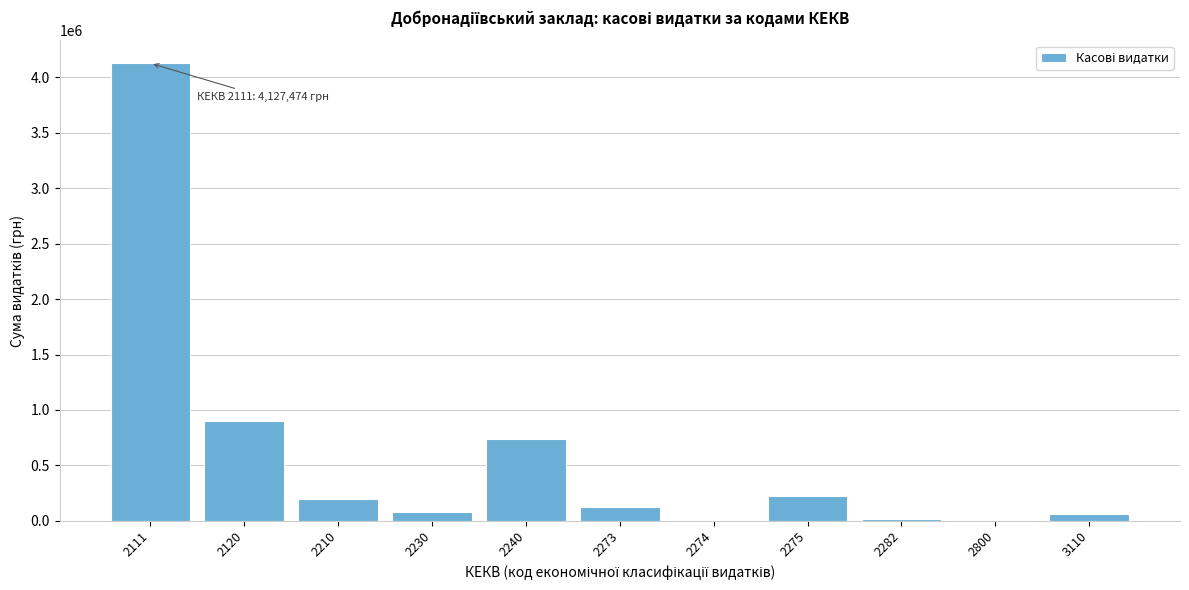

What is the greatest value displayed?

4127474.2